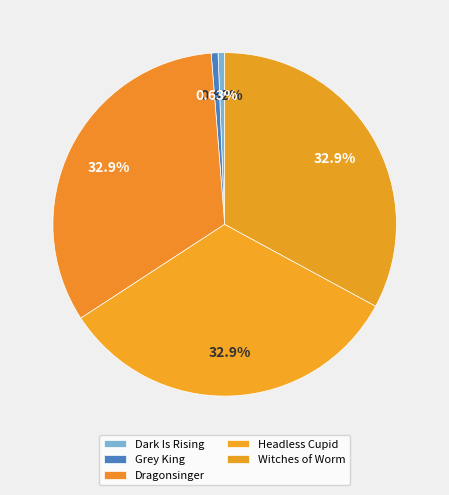

Which slice is the largest?

Dragonsinger